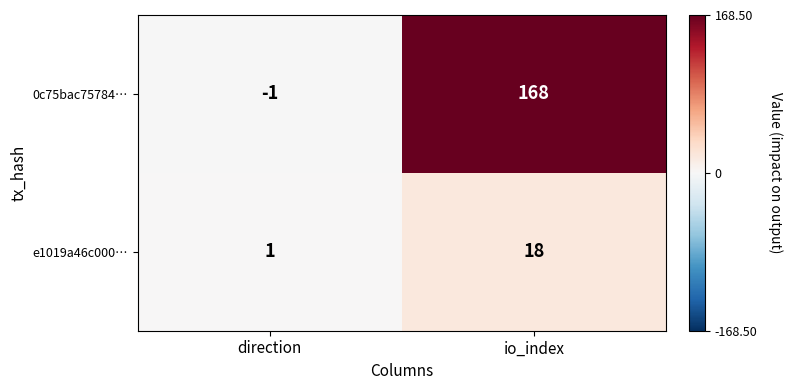

Which series has the widest spread of values?

0c75bac75784…